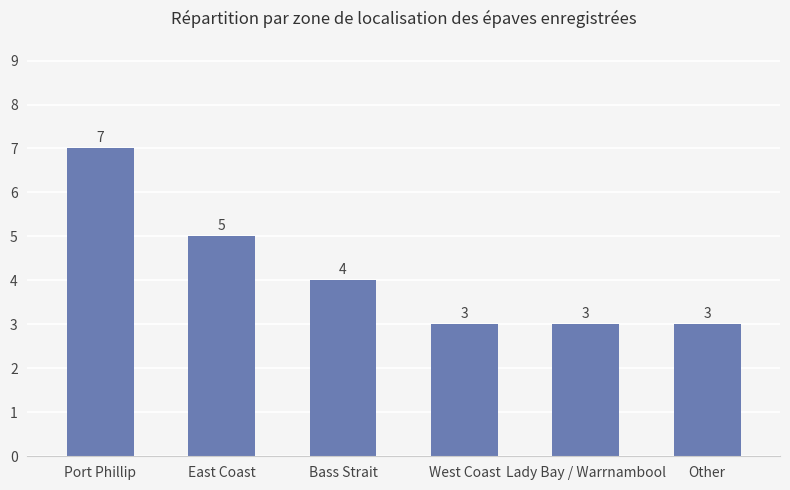

What is the difference between the second highest and minimum values?

2